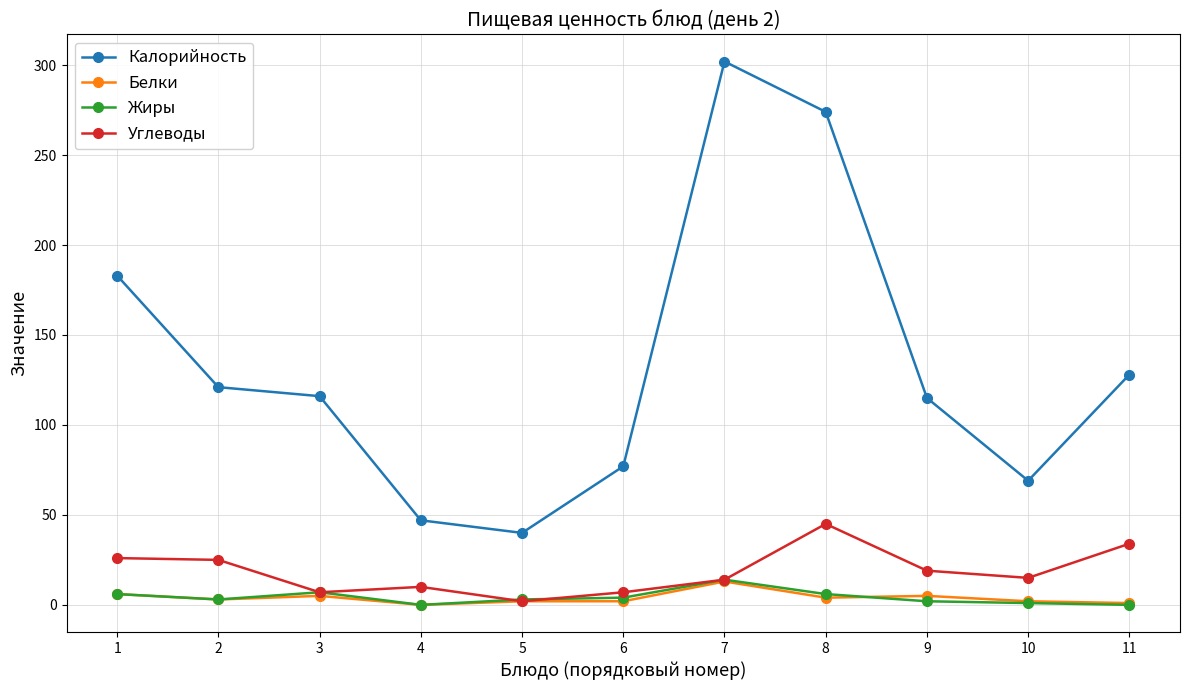

Is the value of Жиры at 7 greater than the value of Белки at 4?

Yes